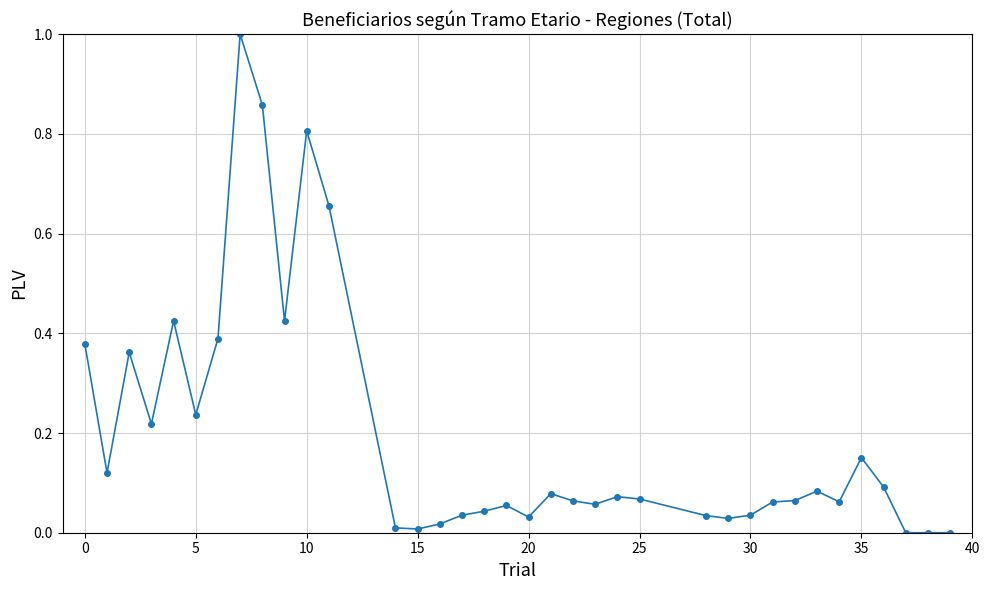

What is the difference between the maximum and second lowest values?

1.0